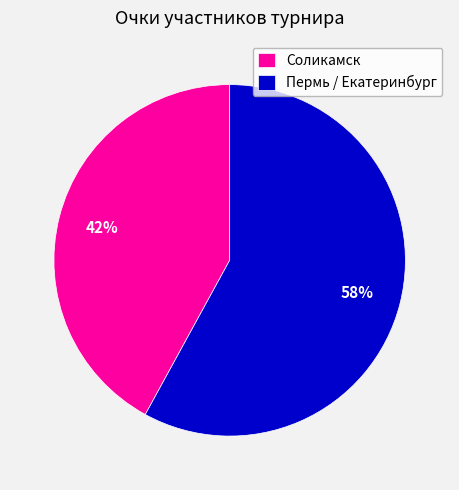

Rank the categories by value from highest to lowest.

Пермь / Екатеринбург, Соликамск